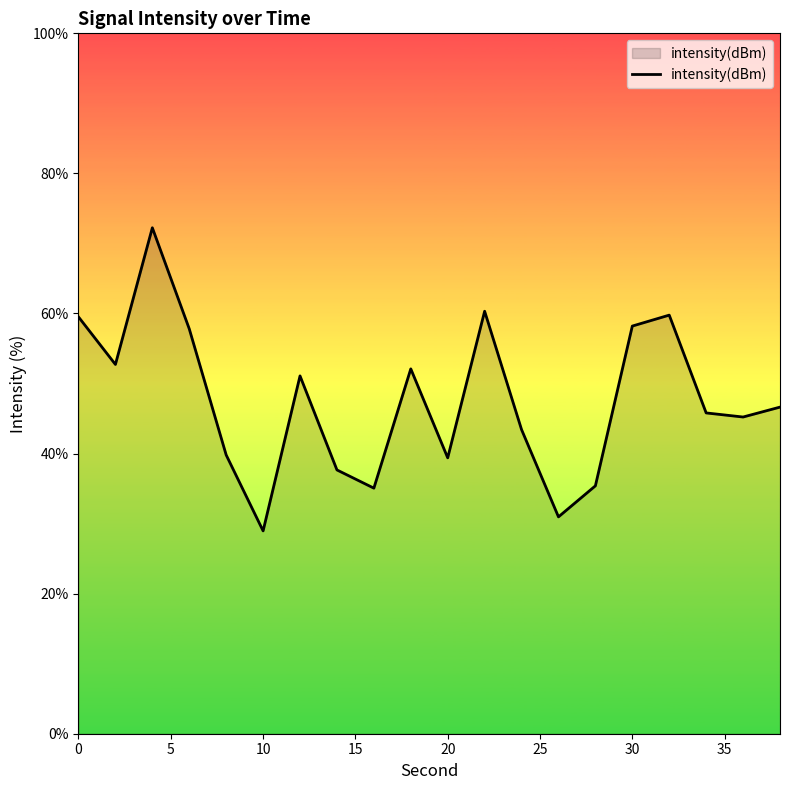

What is the average value?

47.6